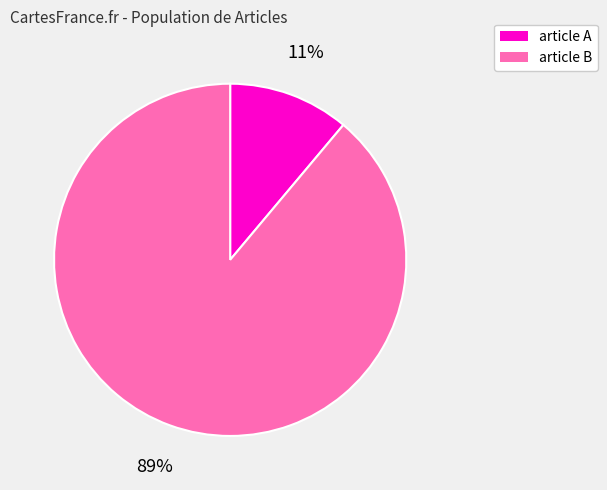

What percentage is the article B slice, to the nearest percent?

89%